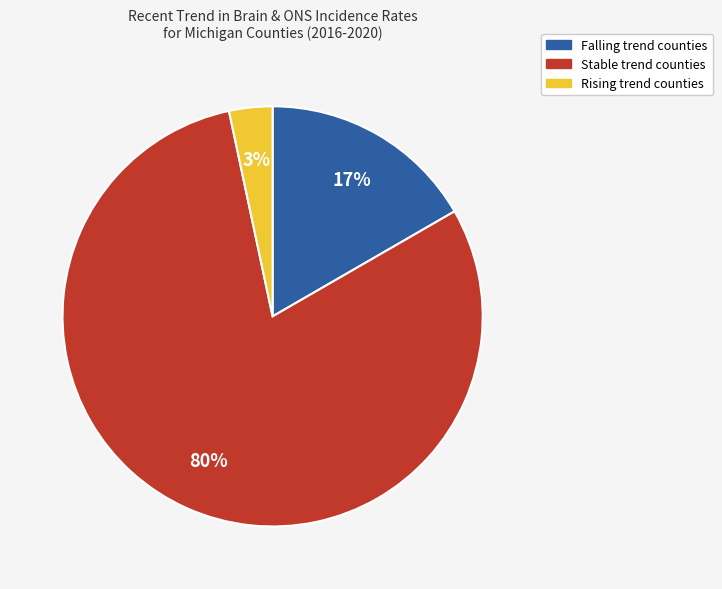

Is the sum of Falling trend counties and Stable trend counties greater than half?

Yes